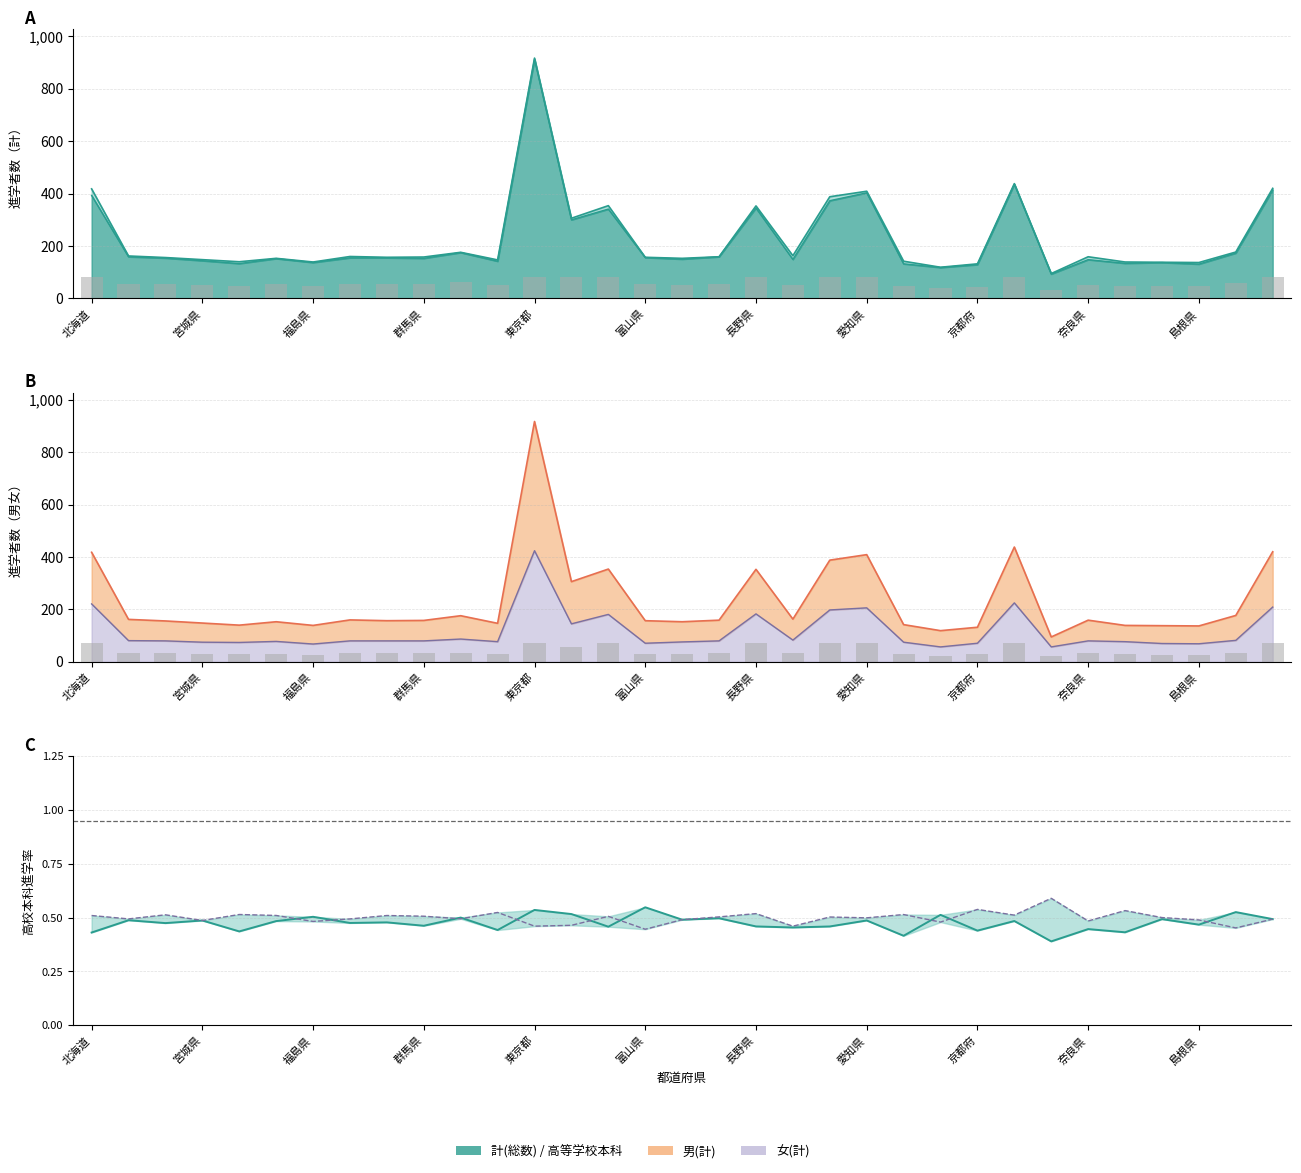

Are the bars grouped side by side (vs. stacked)?

No